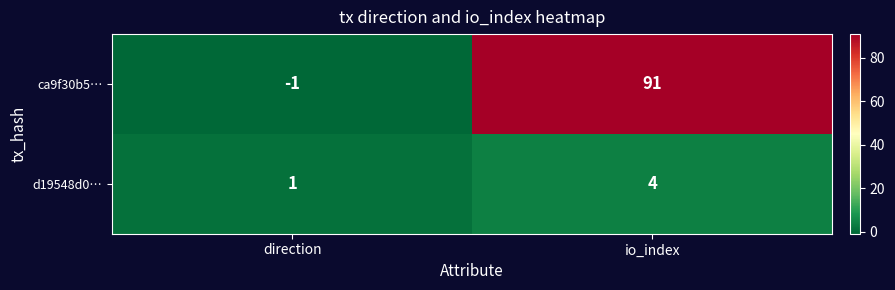

At which category is the sum across all series the highest?

io_index